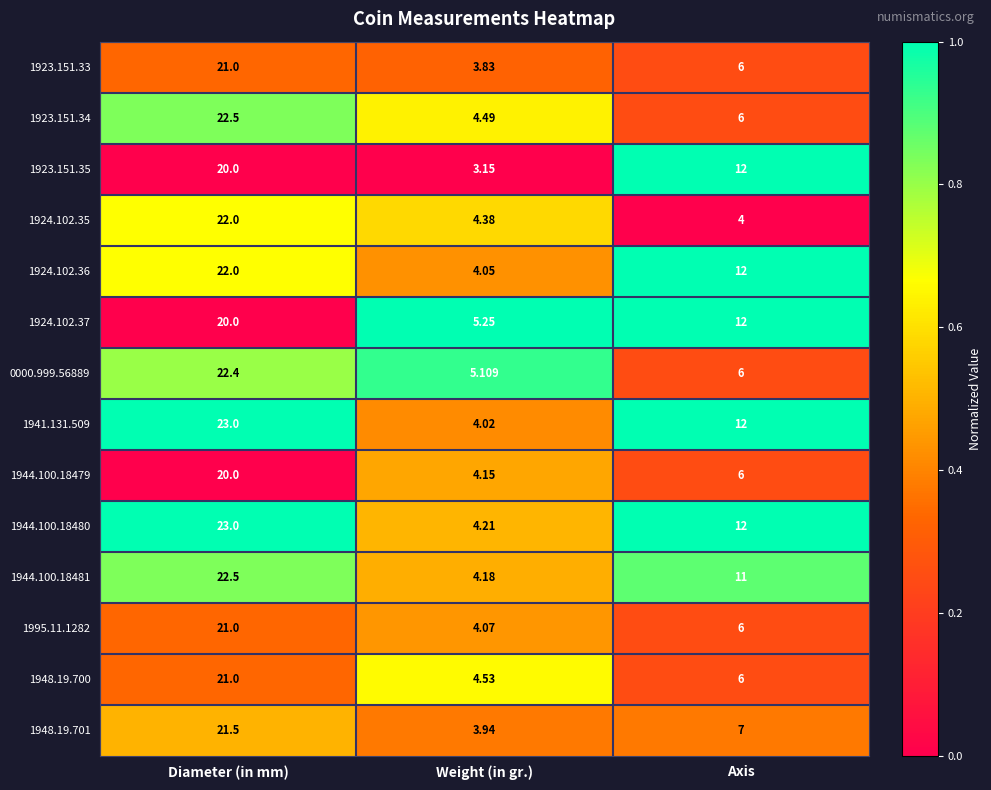

Which series has the widest spread of values?

1941.131.509